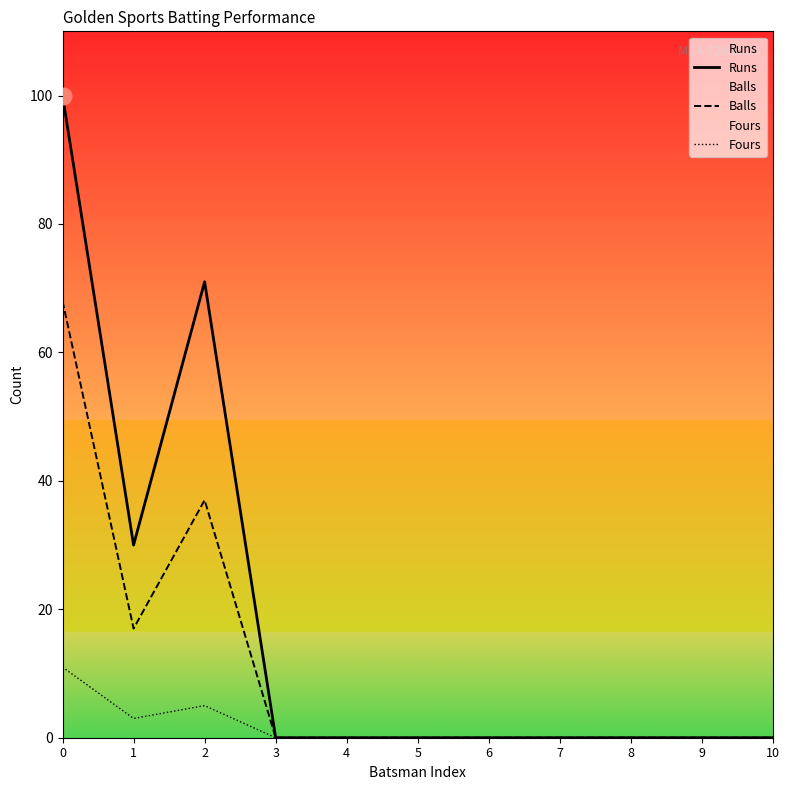

What is the difference between the second highest and second lowest values in the Fours series?

5